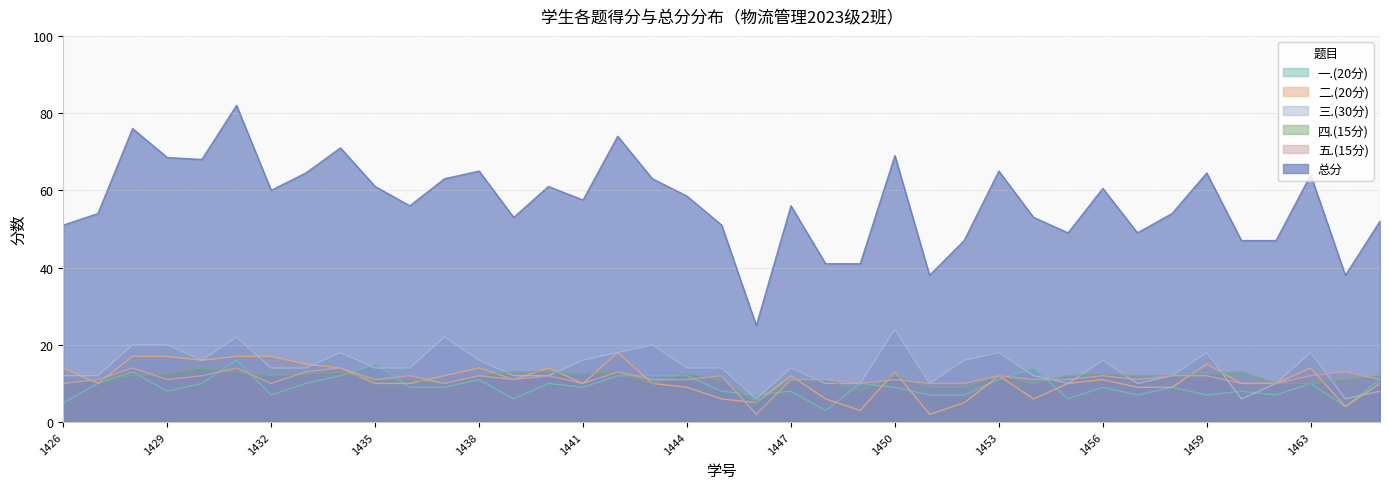

At which category does 三.(30分) reach its first local valley?

2023181430